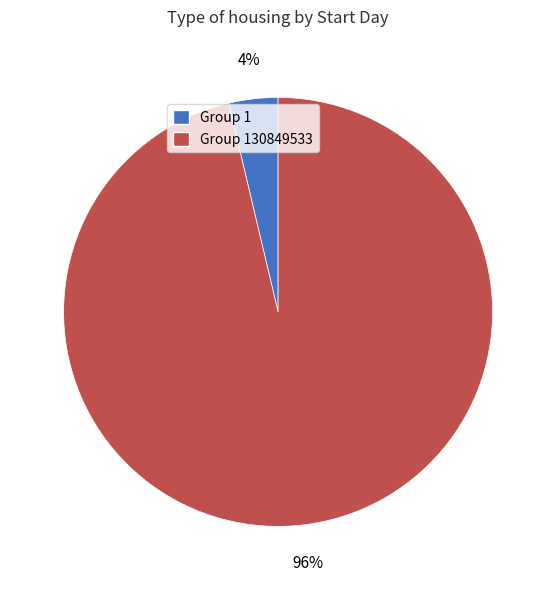

To the nearest percent, what is the average slice percentage?

50%